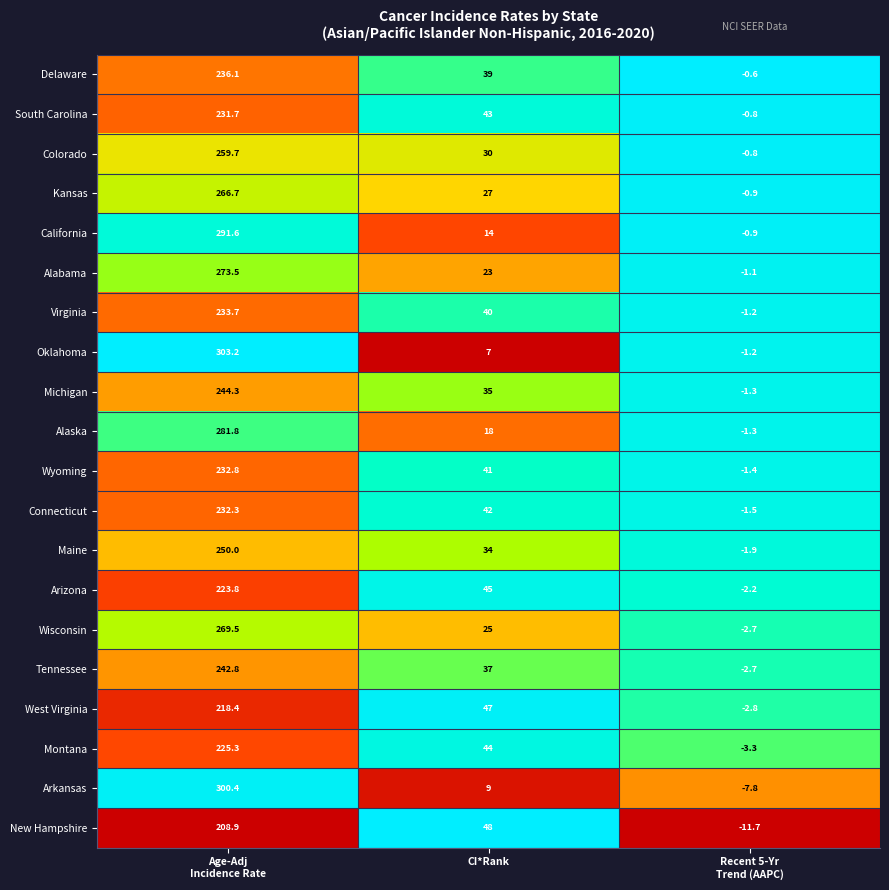

What is the average value of the West Virginia series?

87.5